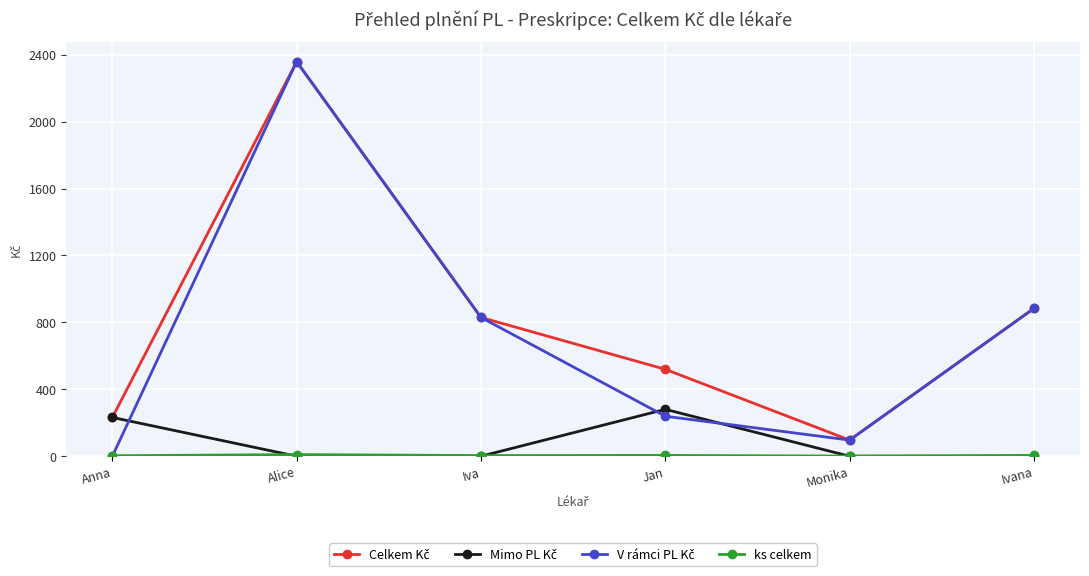

What is the greatest value displayed?

2358.7